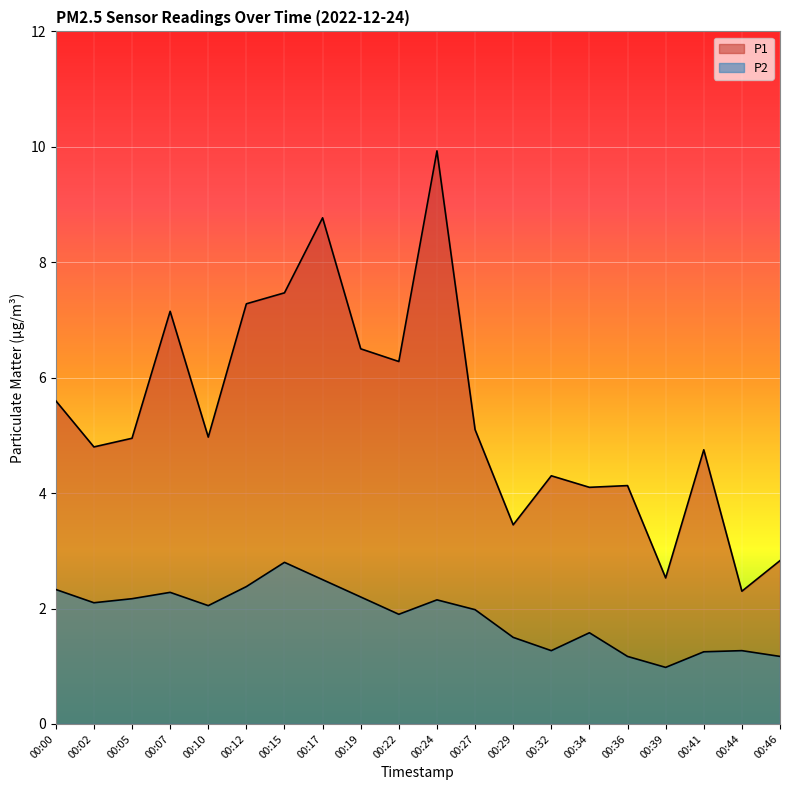

At which category does P1 reach its first local peak?

00:07